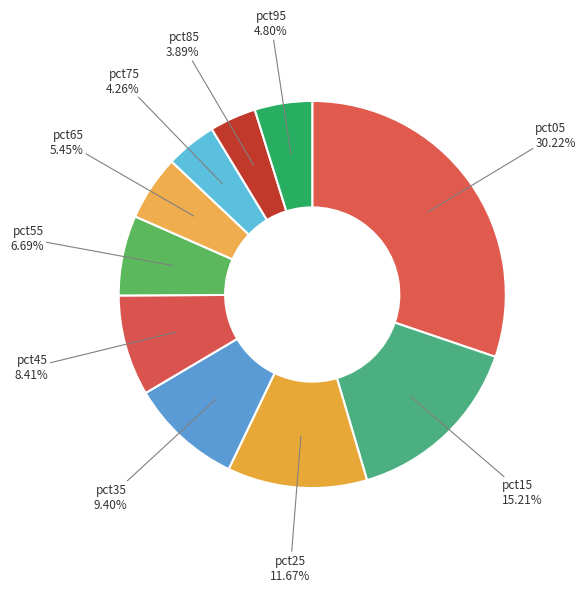

How many segments does this pie chart have?

10